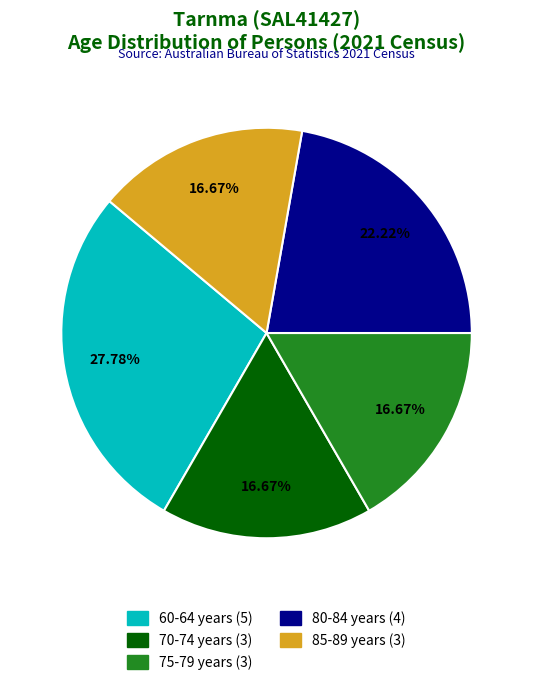

True or false: 70-74 years accounts for 23% of the total.

False